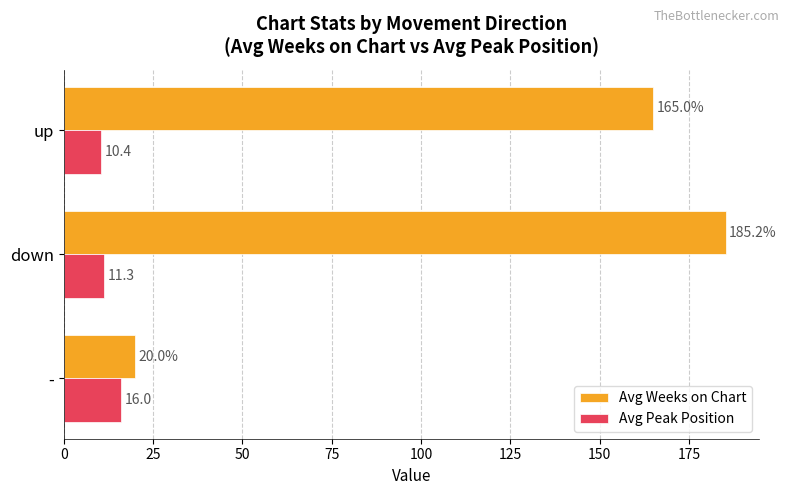

Read the Avg Weeks on Chart value at up.

165.0